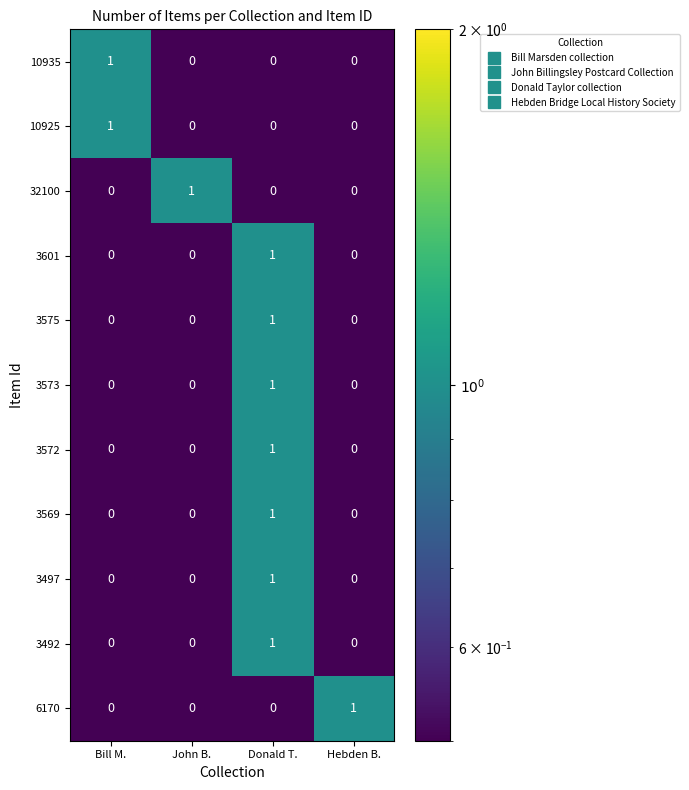

What is the greatest value displayed?

1